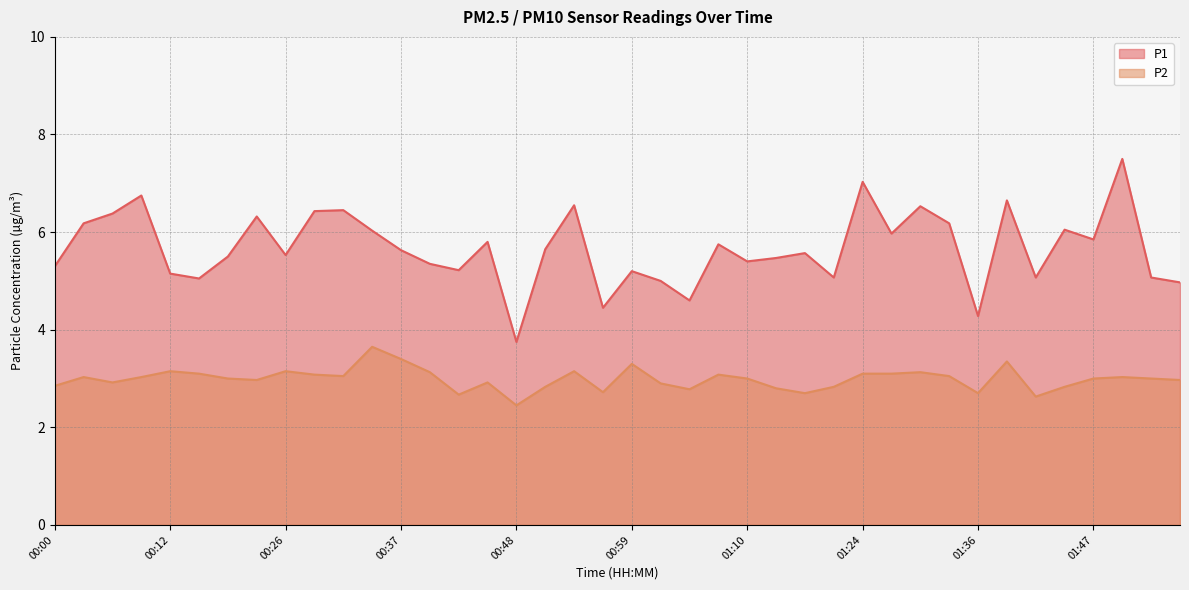

Which series has the largest total across all categories?

P1